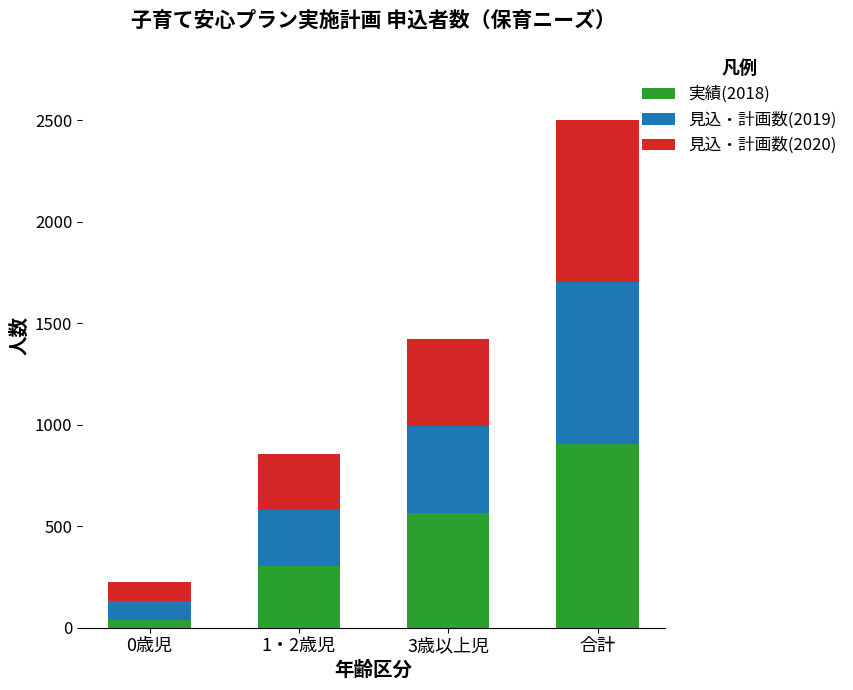

Reading right to left, what are the values for 実績(2018)?

903	565	301	37